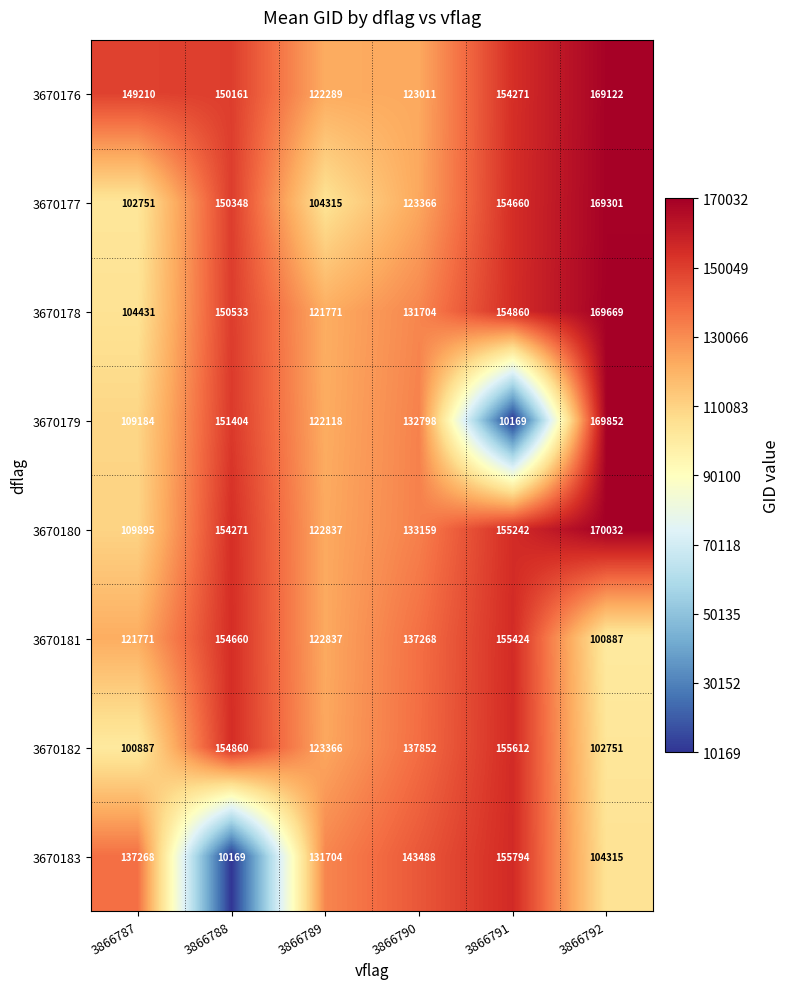

What is the sum of the 3670181 values at 3866791 and 3866790?

292692